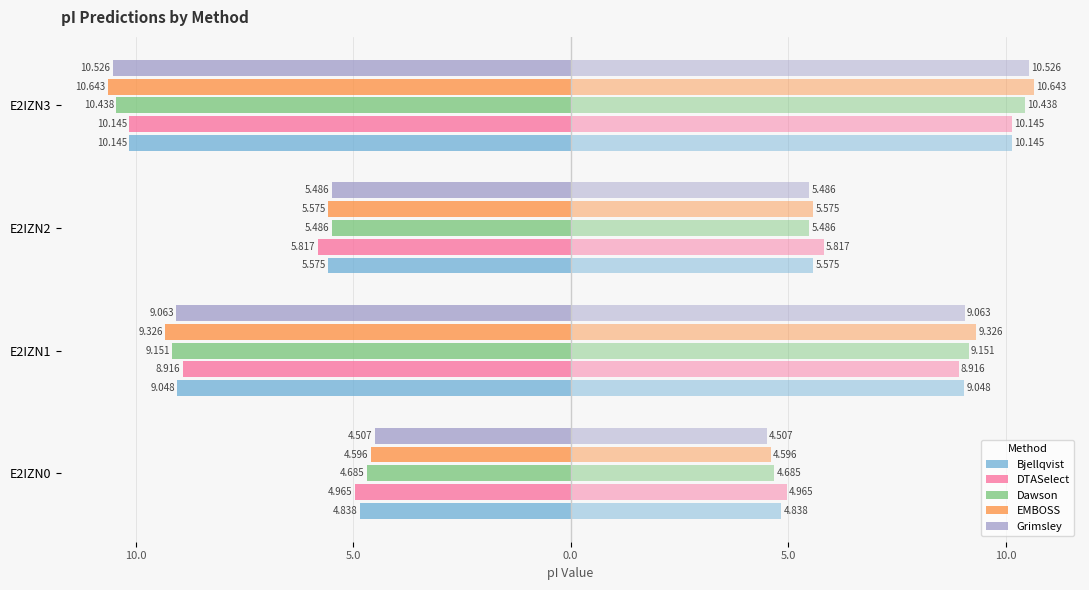

Does the chart contain any negative values?

Yes